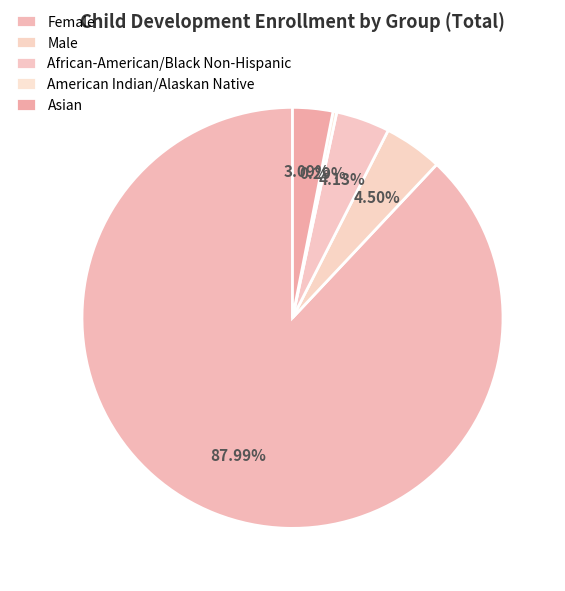

Combined, what portion of the pie is American Indian/Alaskan Native and Male?

4.8%